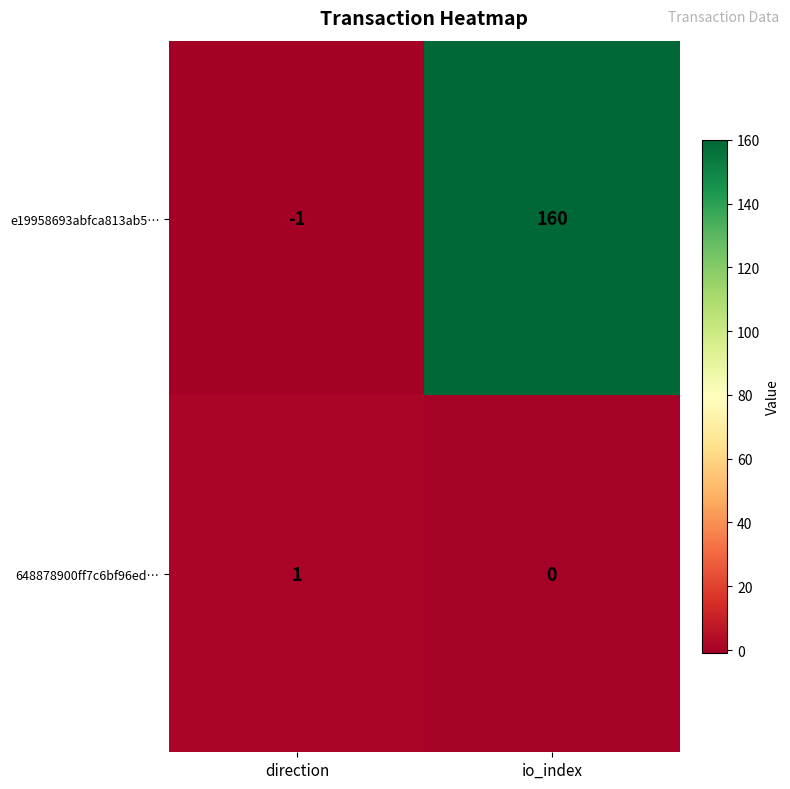

Reading left to right, extract all data points from this chart.

e19958693abfca813ab5…: -1	160
648878900ff7c6bf96ed…: 1	0